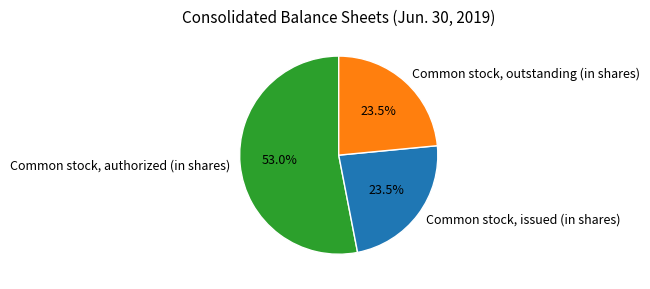

What is the ratio of the value at Common stock, issued (in shares) to the value at Common stock, authorized (in shares)?

0.4